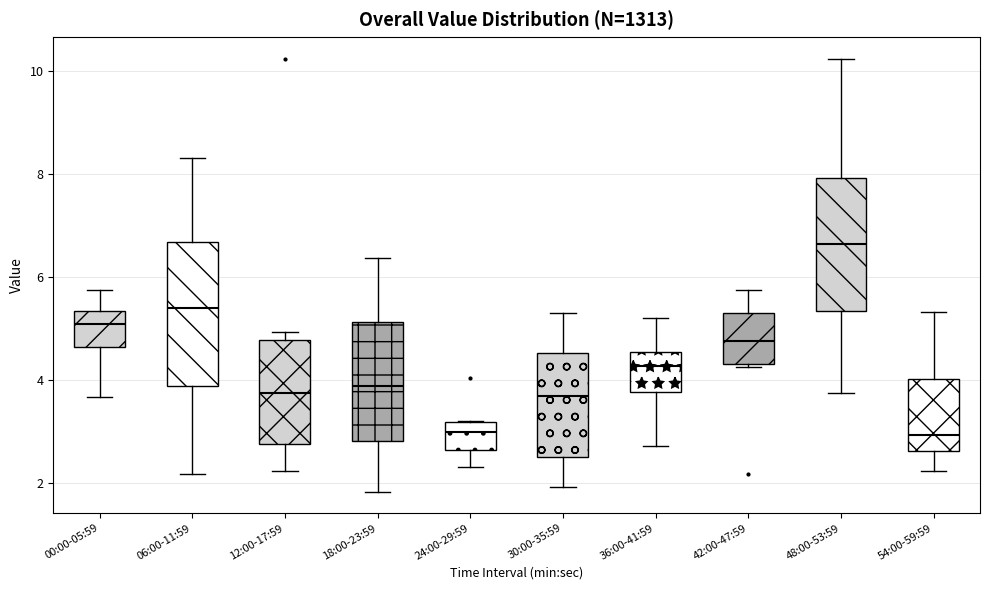

Comparing the boxes themselves (not the whiskers), which one is the tallest?

06:00-11:59